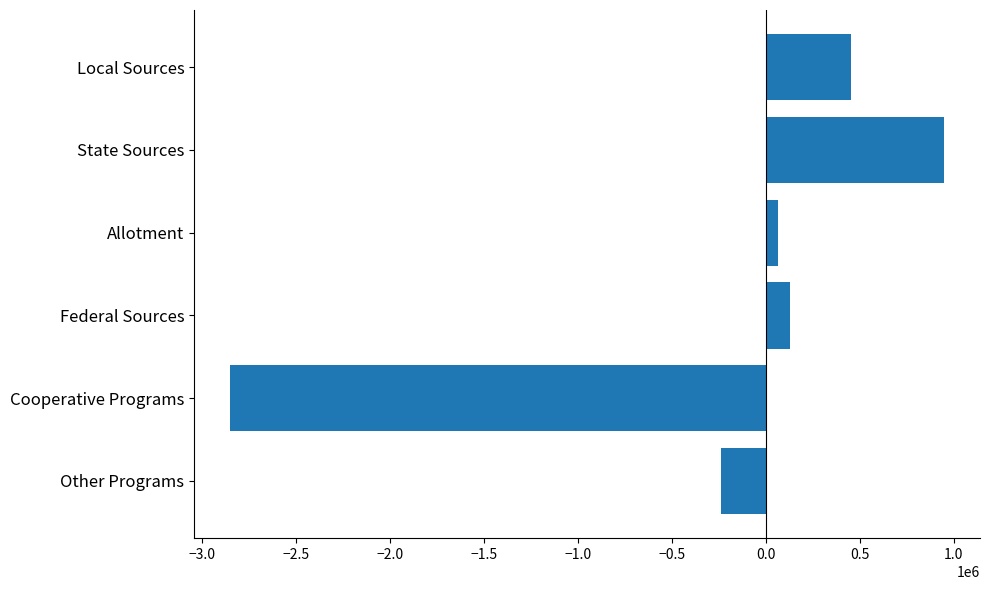

Reading top to bottom, extract all data points from this chart.

452093.7	949941.4	66348.3	128131.4	-2852512.4	-237954.2